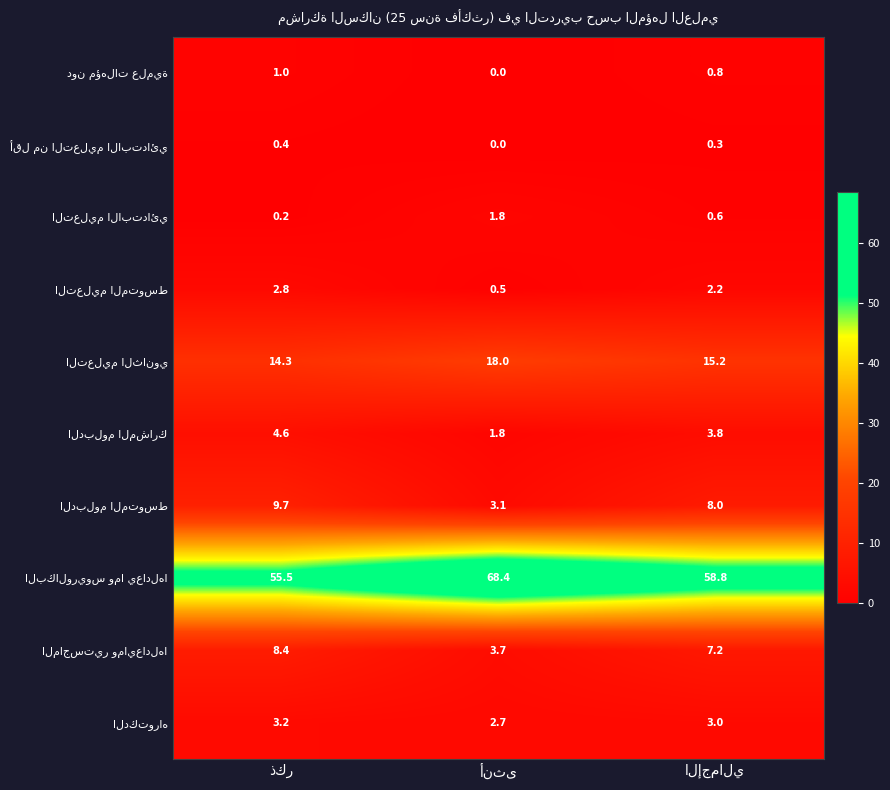

What is the maximum value shown in the chart?

68.4